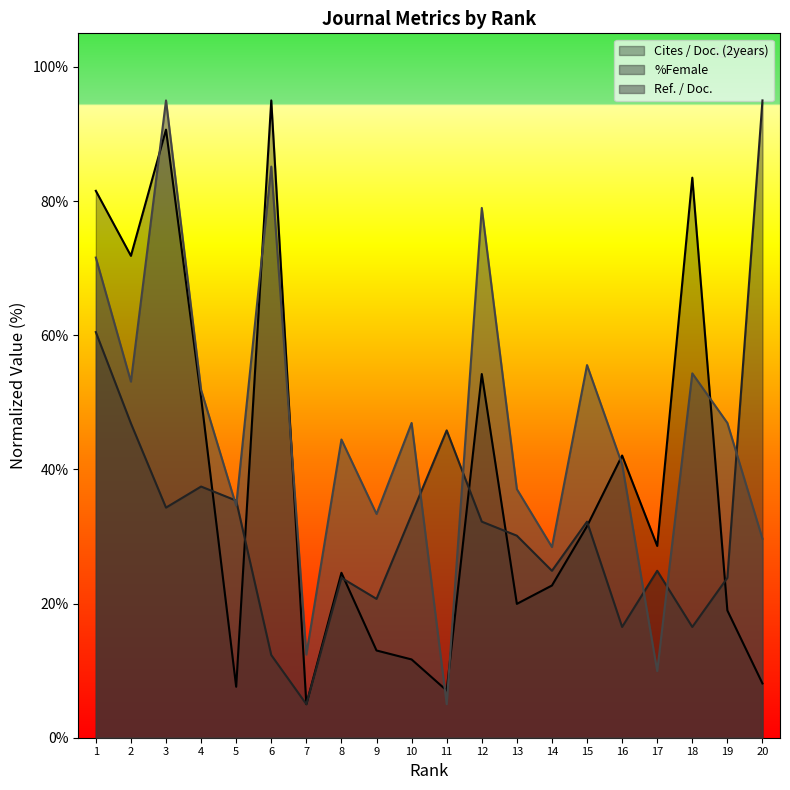

At which category is the sum across all series the highest?

3